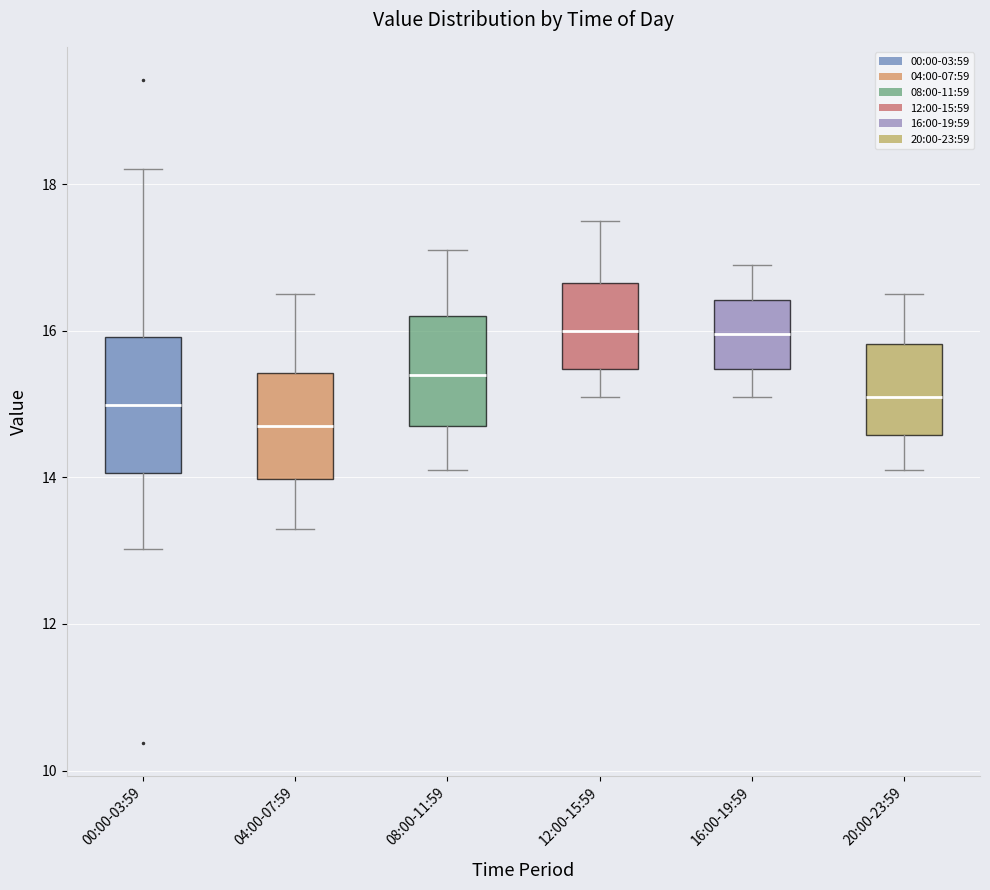

Reading left to right, transcribe this box plot: for each box, give where its median line is, the range the box spans, and where its two whiskers end, as read against the y-axis. The values are not printed on the chart, so give them approximately, as read against the axis.

00:00-03:59: median 15.0, box 14.0 to 16.0, whiskers 13.0 to 18.2
04:00-07:59: median 14.8, box 14.0 to 15.4, whiskers 13.4 to 16.6
08:00-11:59: median 15.4, box 14.8 to 16.2, whiskers 14.2 to 17.2
12:00-15:59: median 16.0, box 15.4 to 16.6, whiskers 15.2 to 17.6
16:00-19:59: median 16.0, box 15.4 to 16.4, whiskers 15.2 to 17.0
20:00-23:59: median 15.2, box 14.6 to 15.8, whiskers 14.2 to 16.6